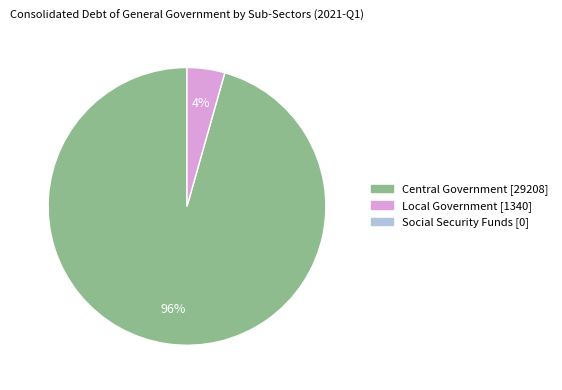

How many slices are in this pie chart?

2